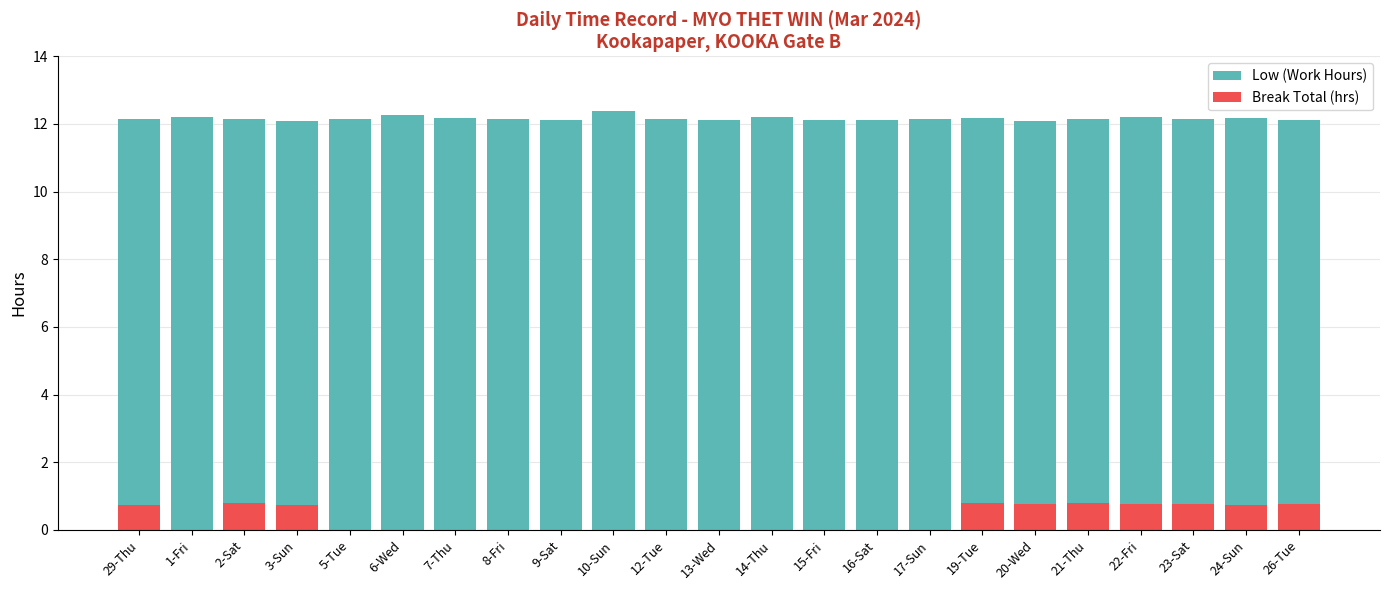

What position from the right is 1-Fri?

22